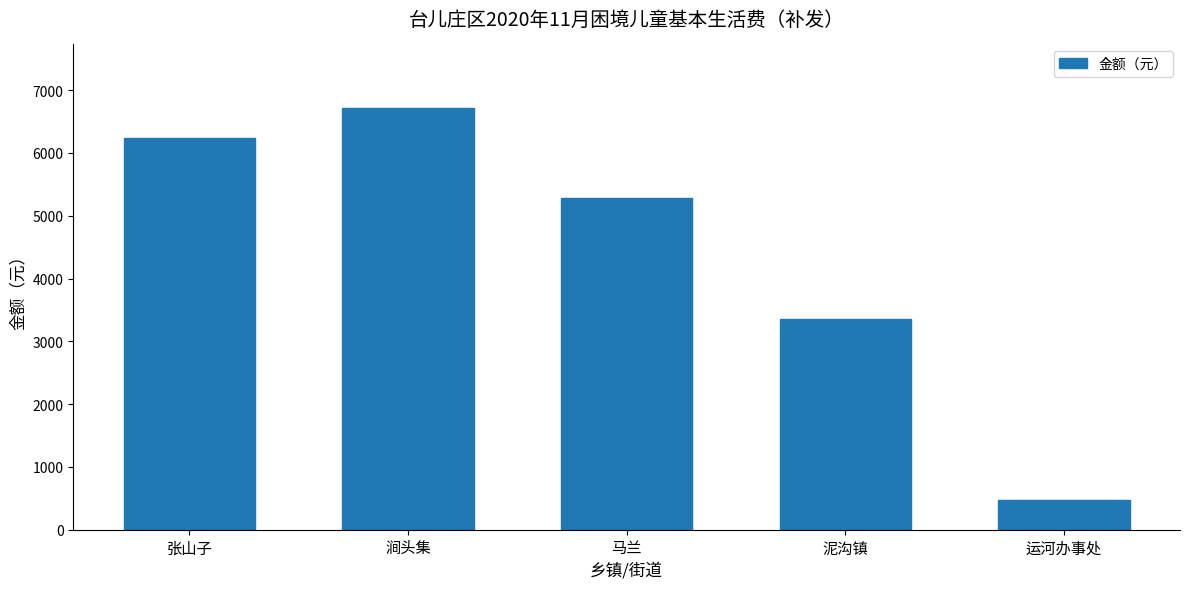

Rank the categories by value from lowest to highest.

运河办事处, 泥沟镇, 马兰, 张山子, 涧头集